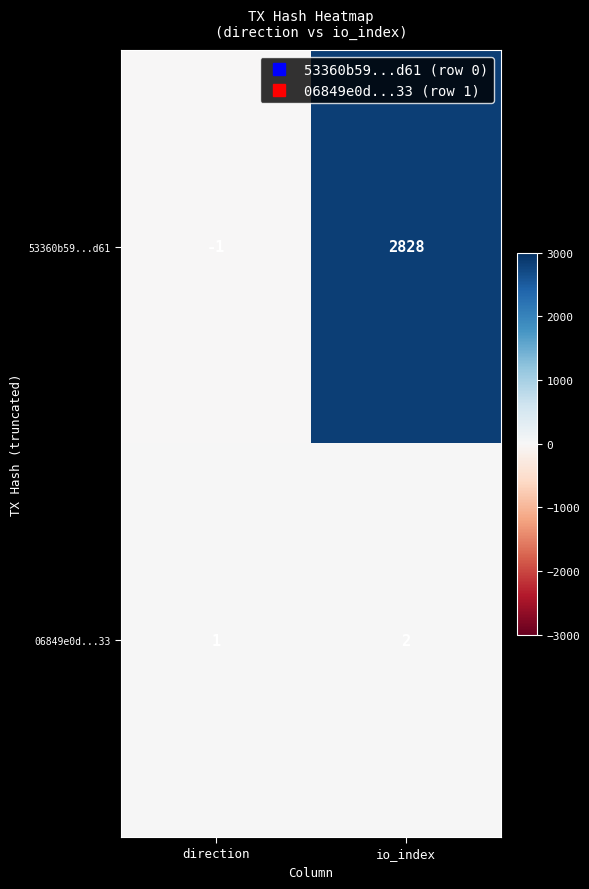

Reading left to right, what are all the values shown in this chart?

53360b59...d61: -1	2828
06849e0d...33: 1	2